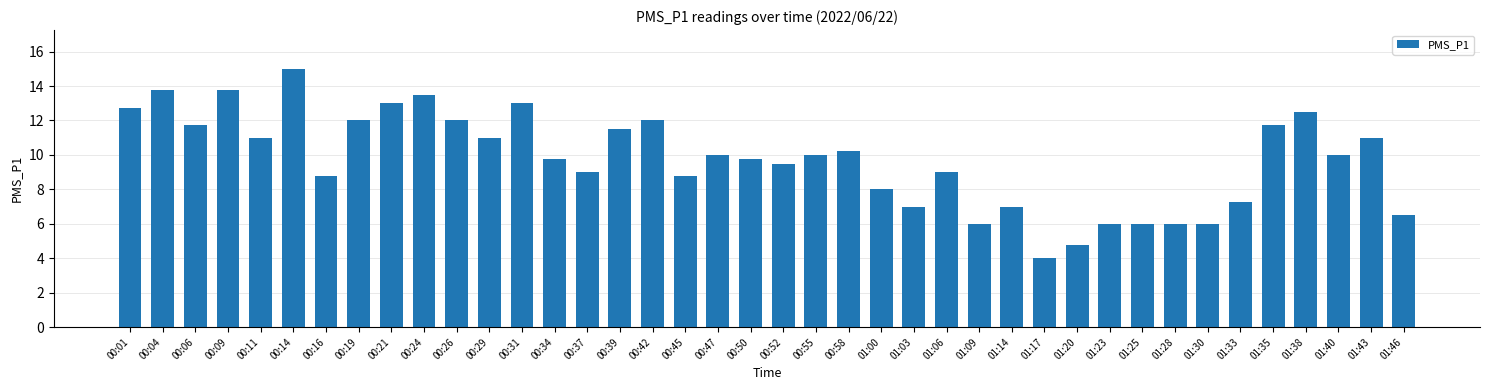

How many data points does each series have?

40